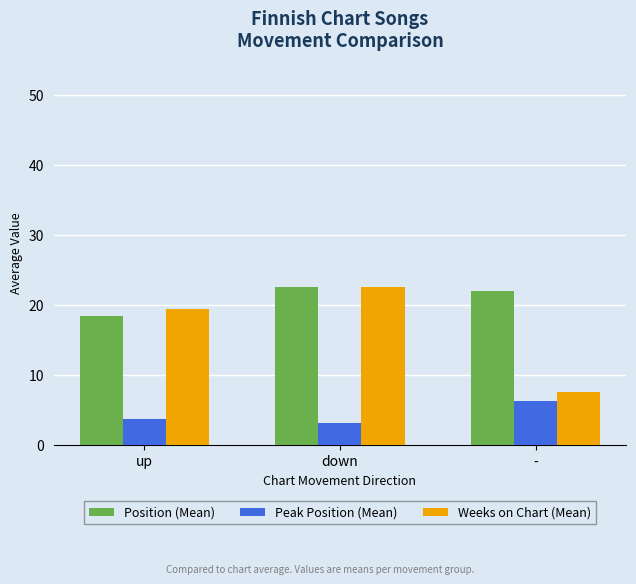

Reading right to left, transcribe all the data shown in this chart.

Position (Mean): -=22.1	down=22.7	up=18.5
Peak Position (Mean): -=6.3	down=3.2	up=3.8
Weeks on Chart (Mean): -=7.6	down=22.7	up=19.5